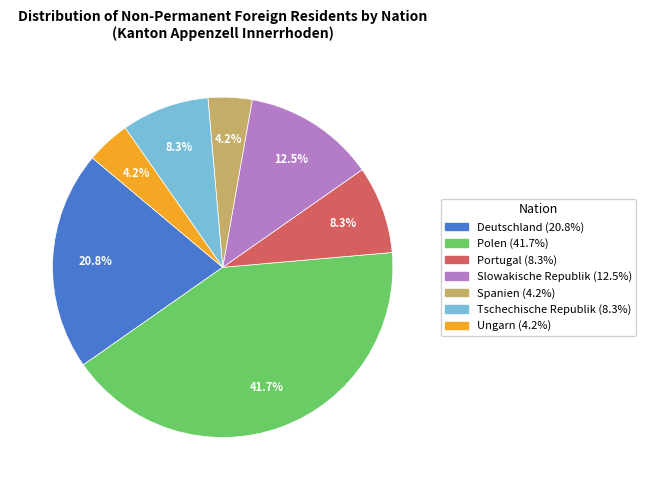

What percentage do Deutschland and Polen together represent?

62.5%